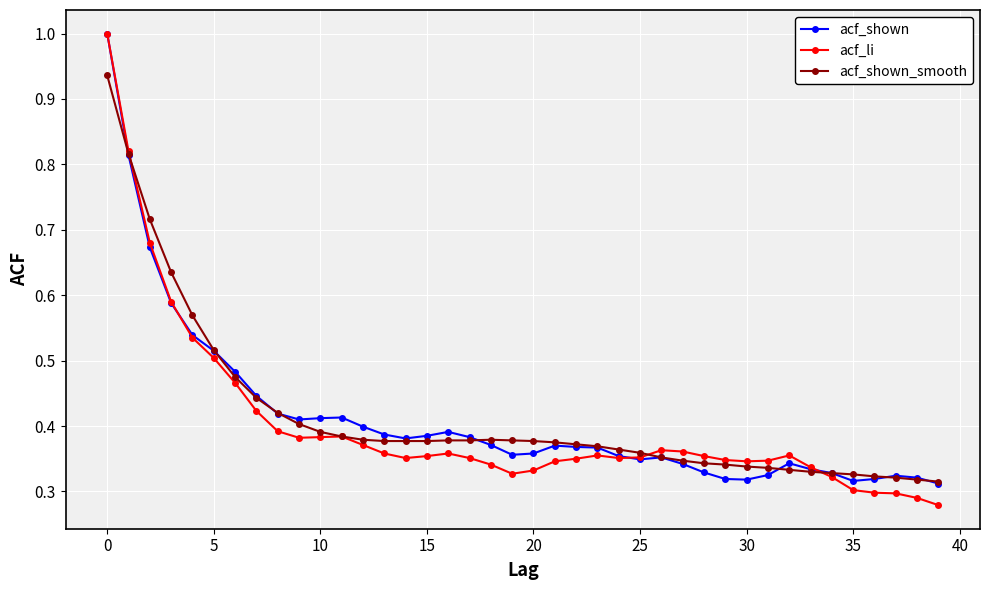

Which series has the widest spread of values?

acf_li